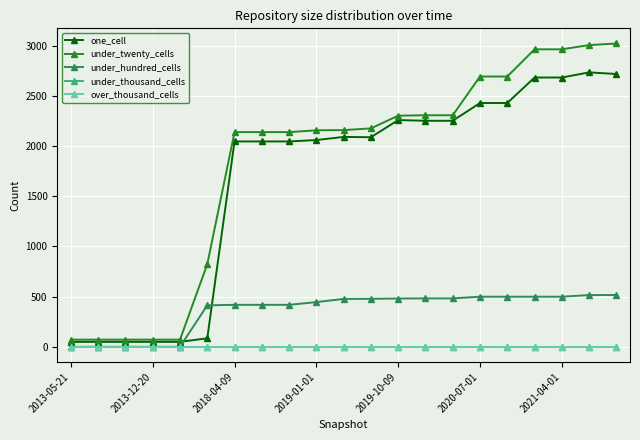

Does the chart have visible grid lines?

Yes